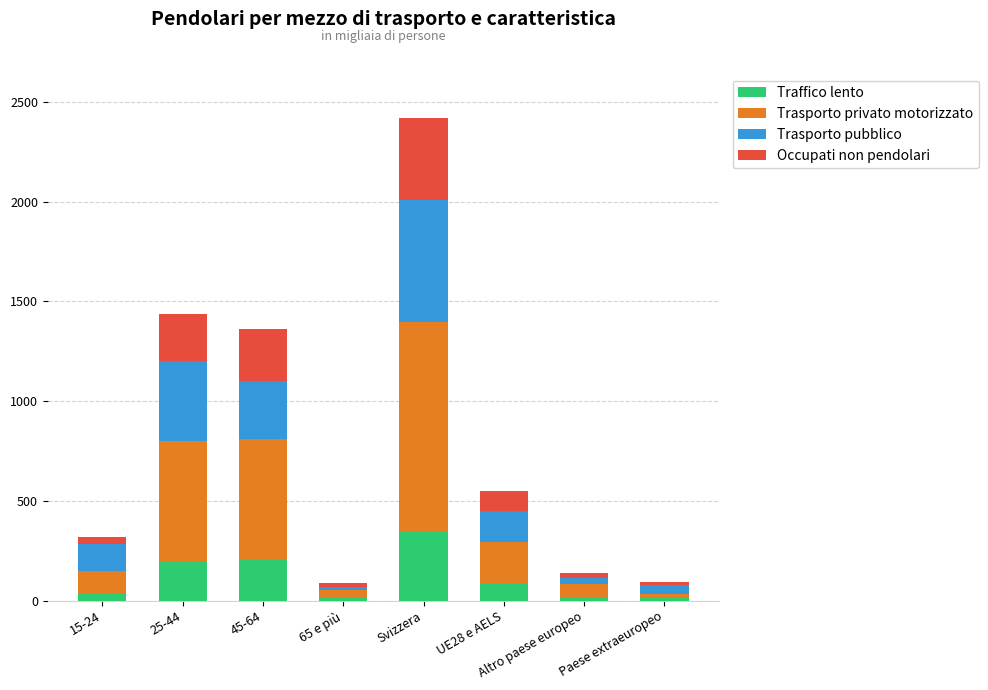

What is the average value of the Traffico lento series?

114.3